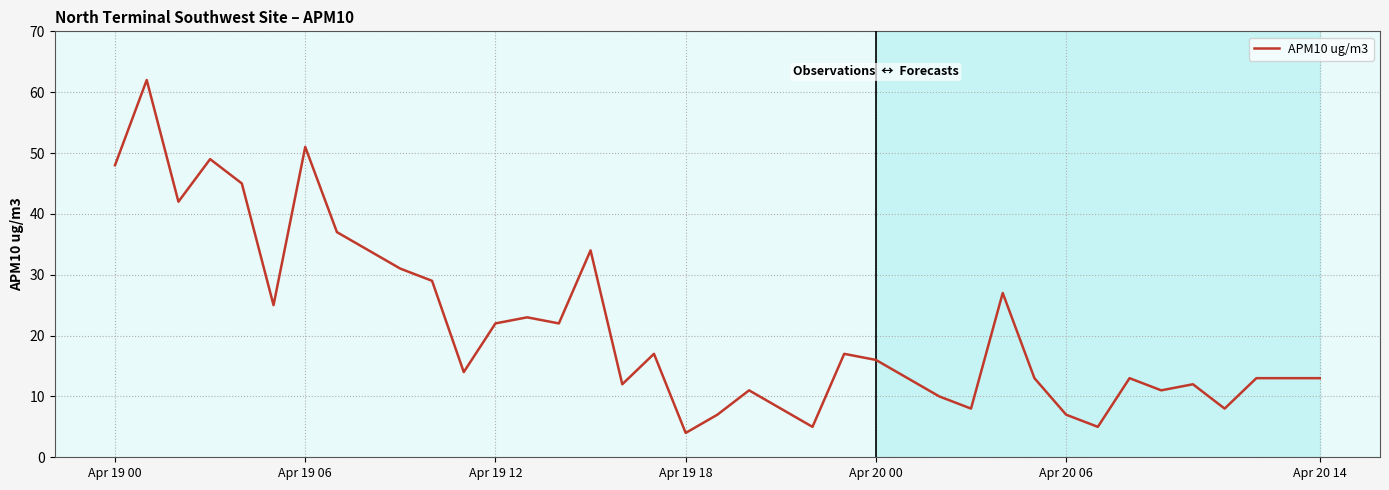

What is the maximum value shown in the chart?

62